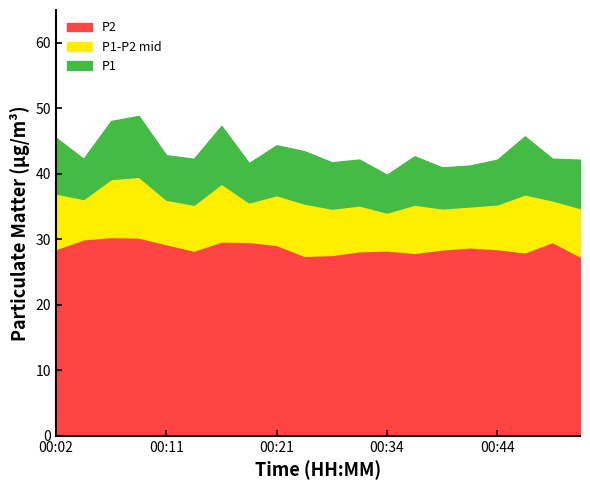

Between 00:27 and 00:07, which is larger?

00:07